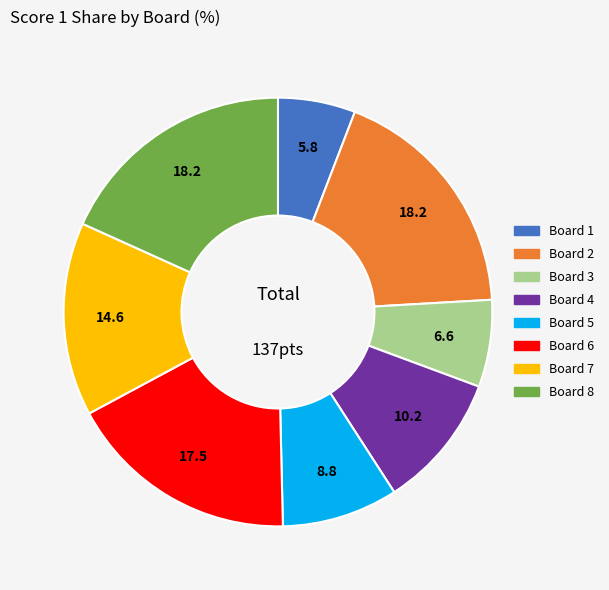

How many segments does this pie chart have?

8